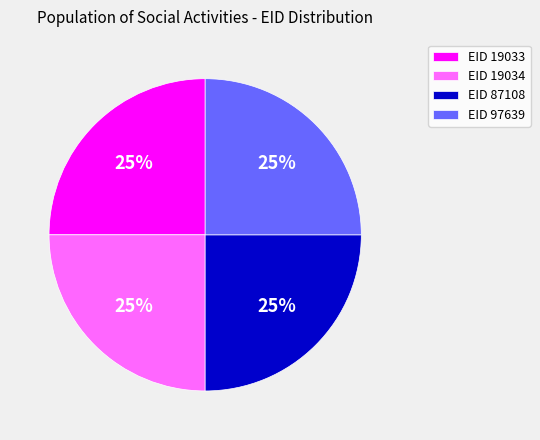

True or false: EID 97639 accounts for 36% of the total.

False